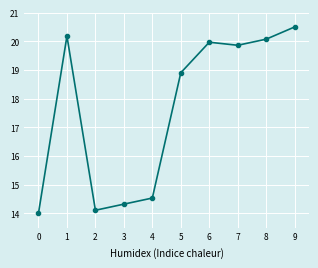

The chart shows a value of 12.9 at 8. True or false?

False